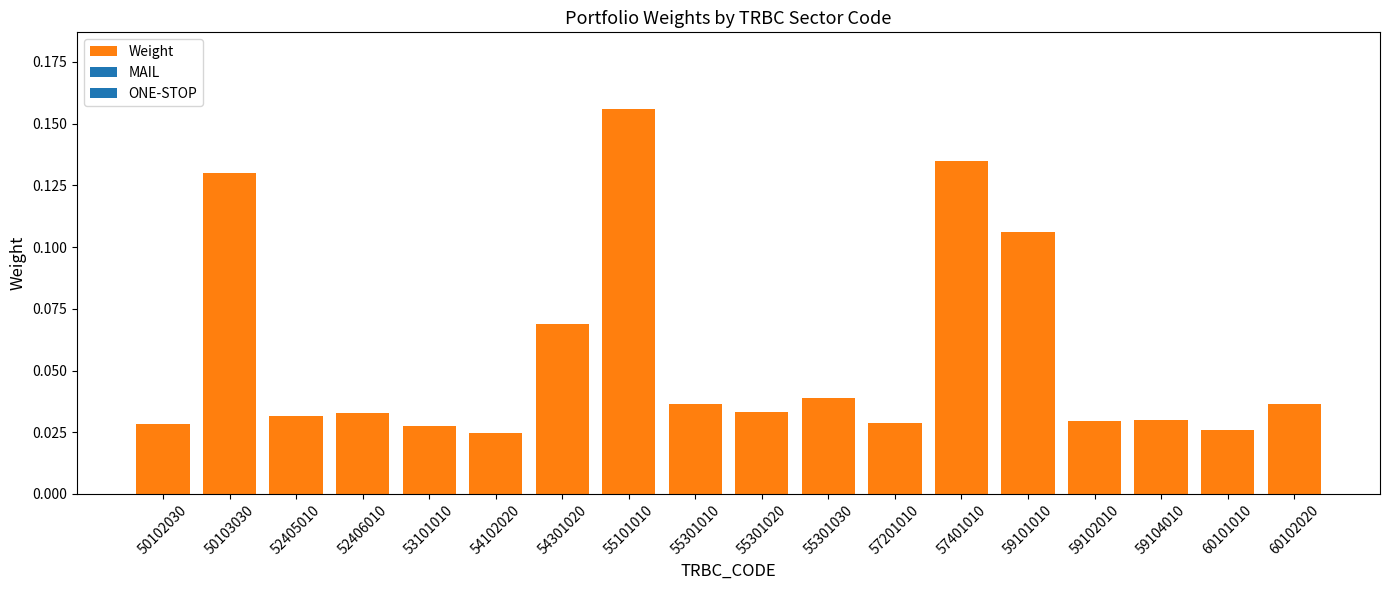

Count the values in the range 0 to 1.

18